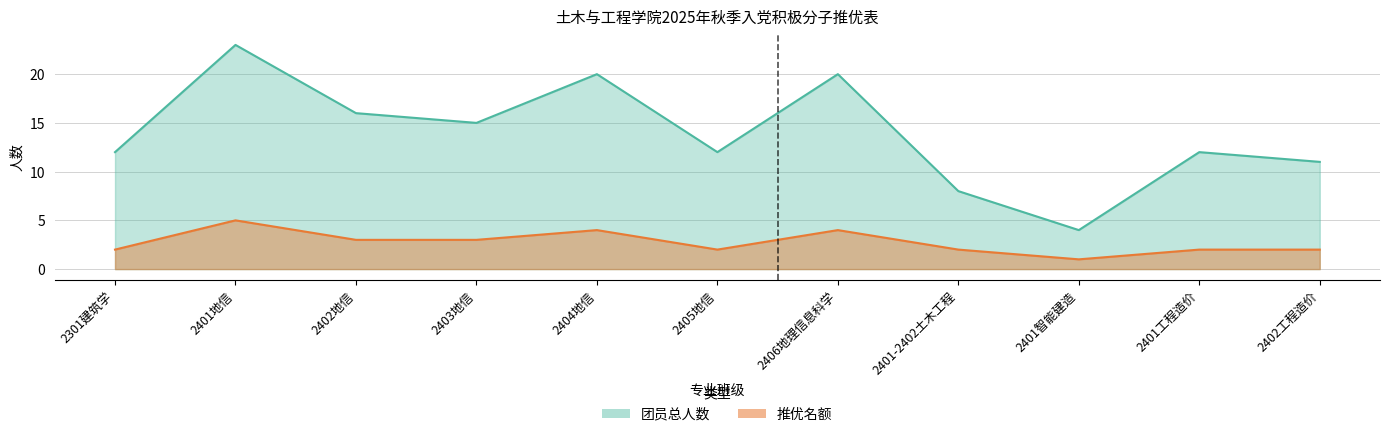

How many interior local valleys does the 团员总人数 series have?

3